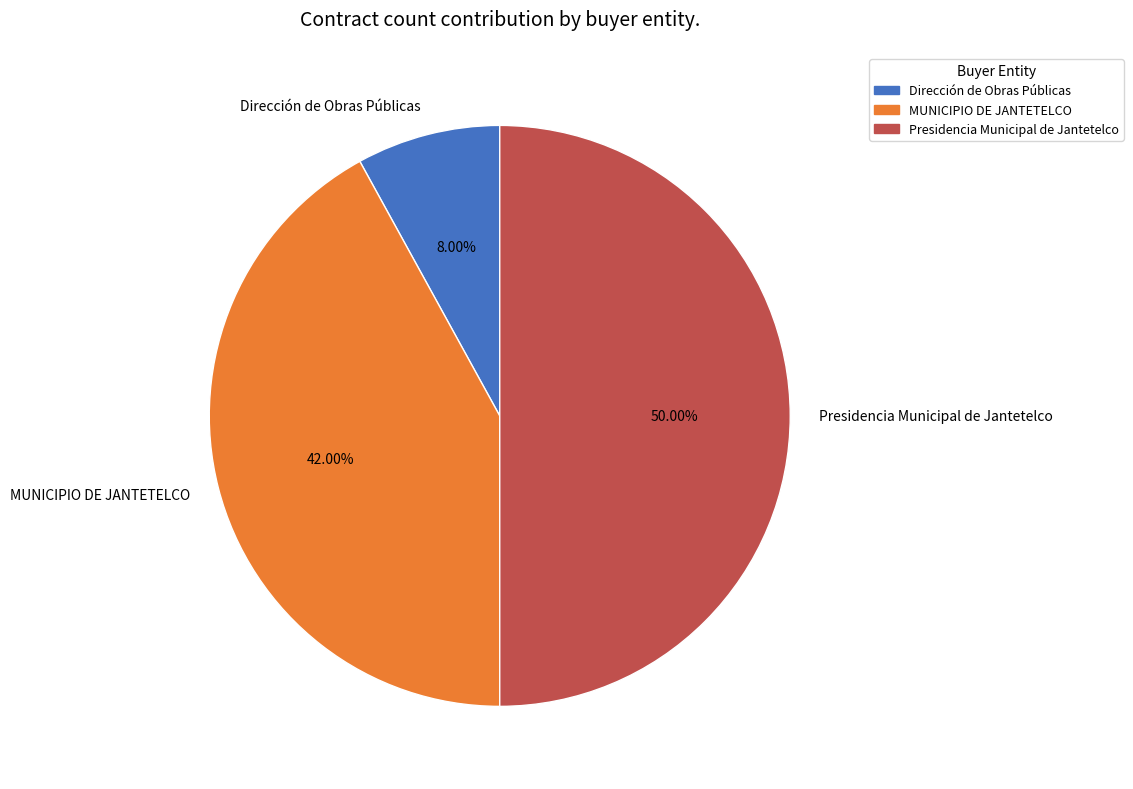

Count the number of slices in the pie.

3